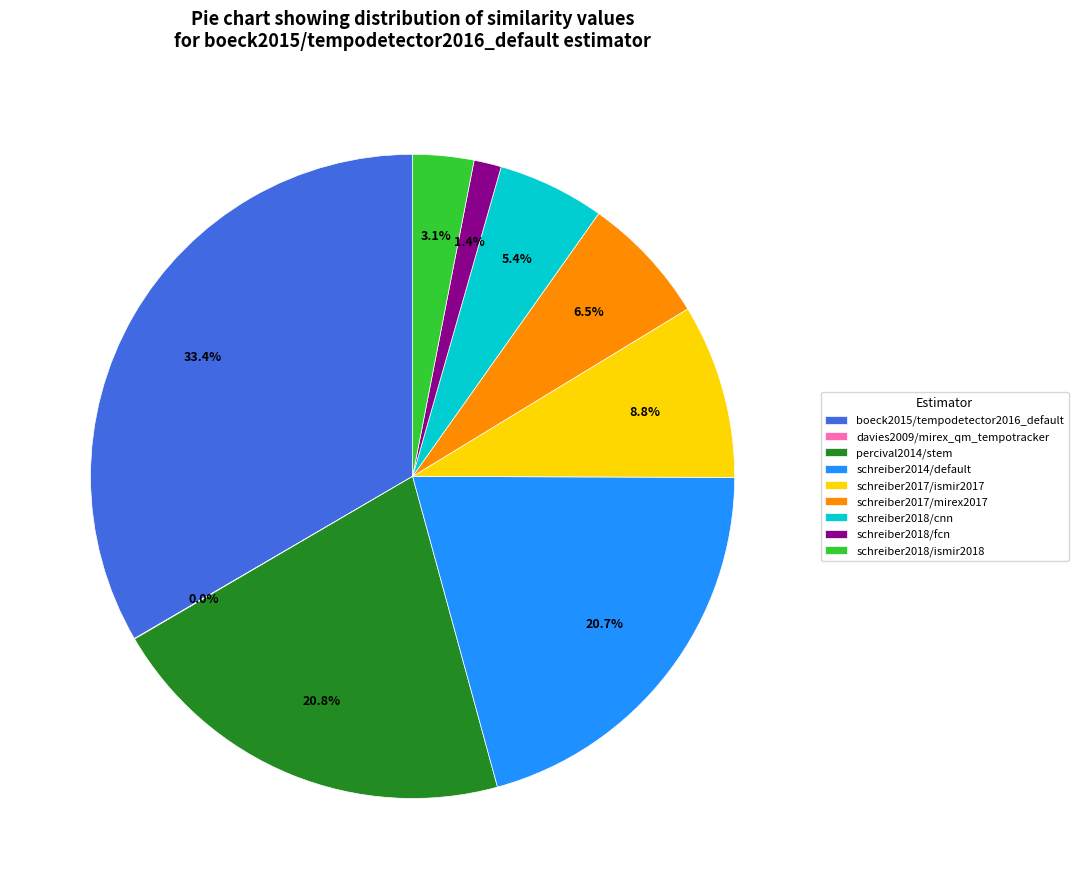

Is boeck2015/tempodetector2016_default the majority of the pie?

No